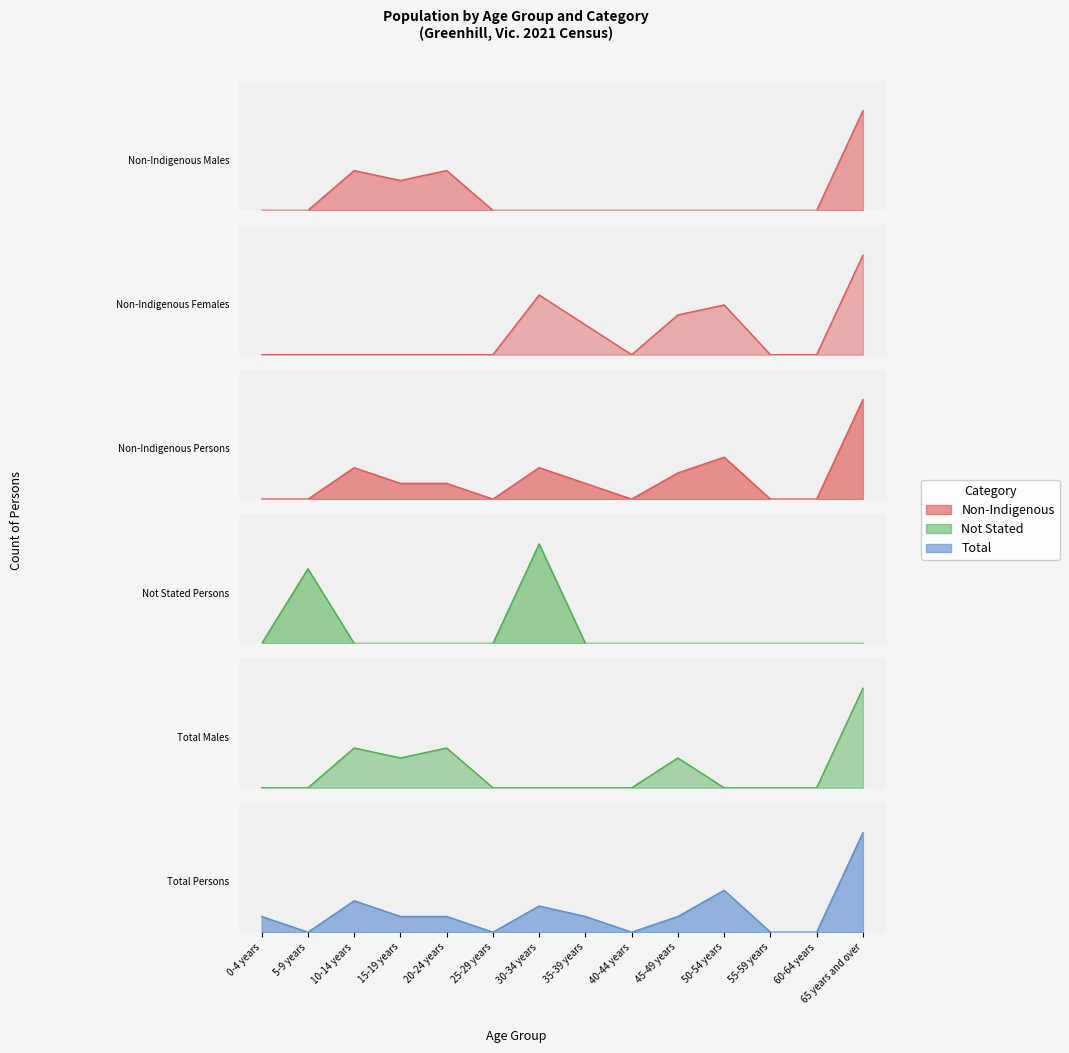

Is it true that Non-Indigenous Females equals 5 at 50-54 years?

True